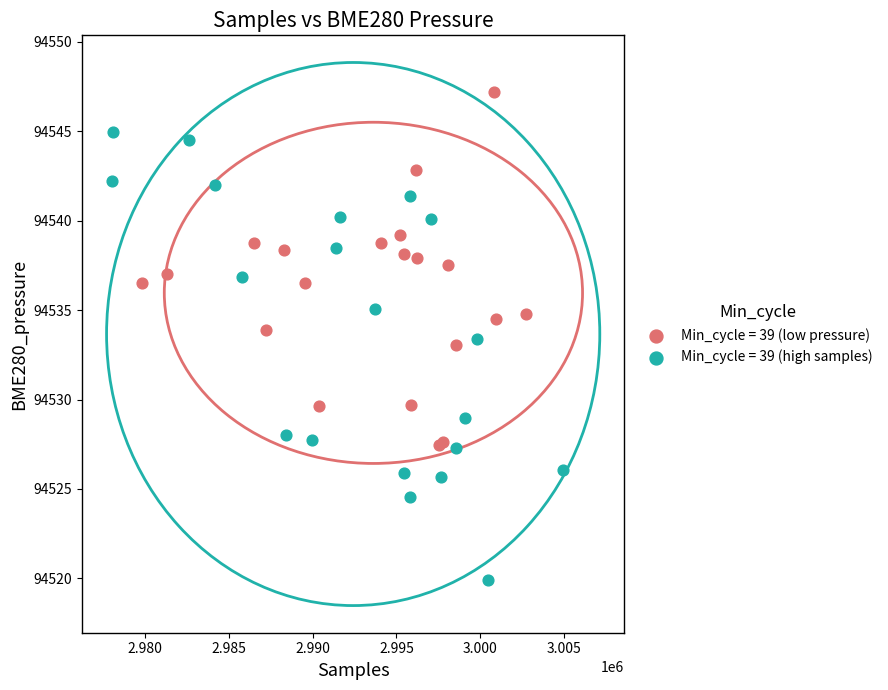

Which series has the widest spread of Y values?

Min_cycle = 39 (high samples)